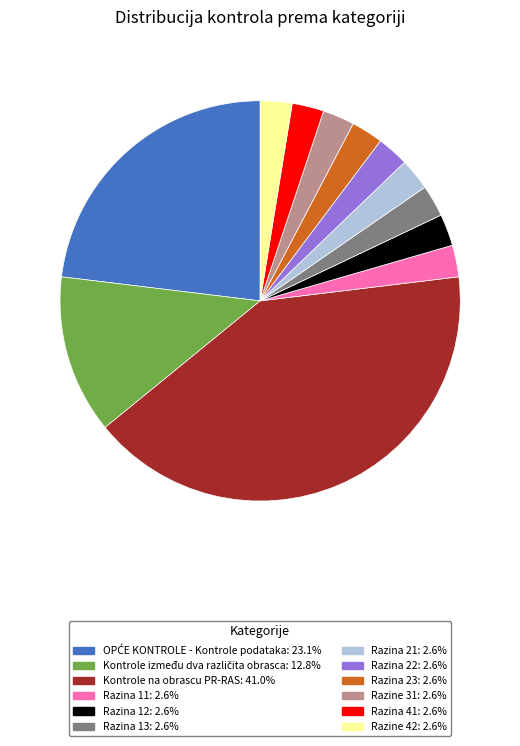

Is there a majority slice in this chart?

No